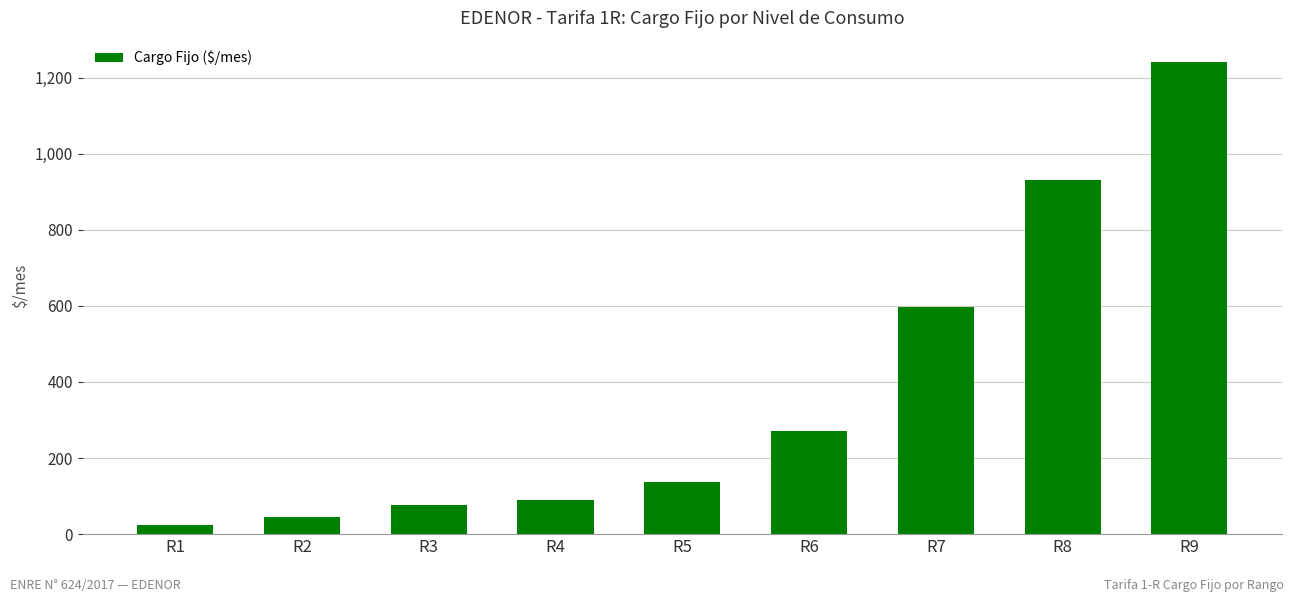

Reading right to left, list all the values displayed in this chart.

R9=1242.5	R8=931.3	R7=597.3	R6=270.6	R5=137.8	R4=89.8	R3=75.6	R2=44.4	R1=23.6